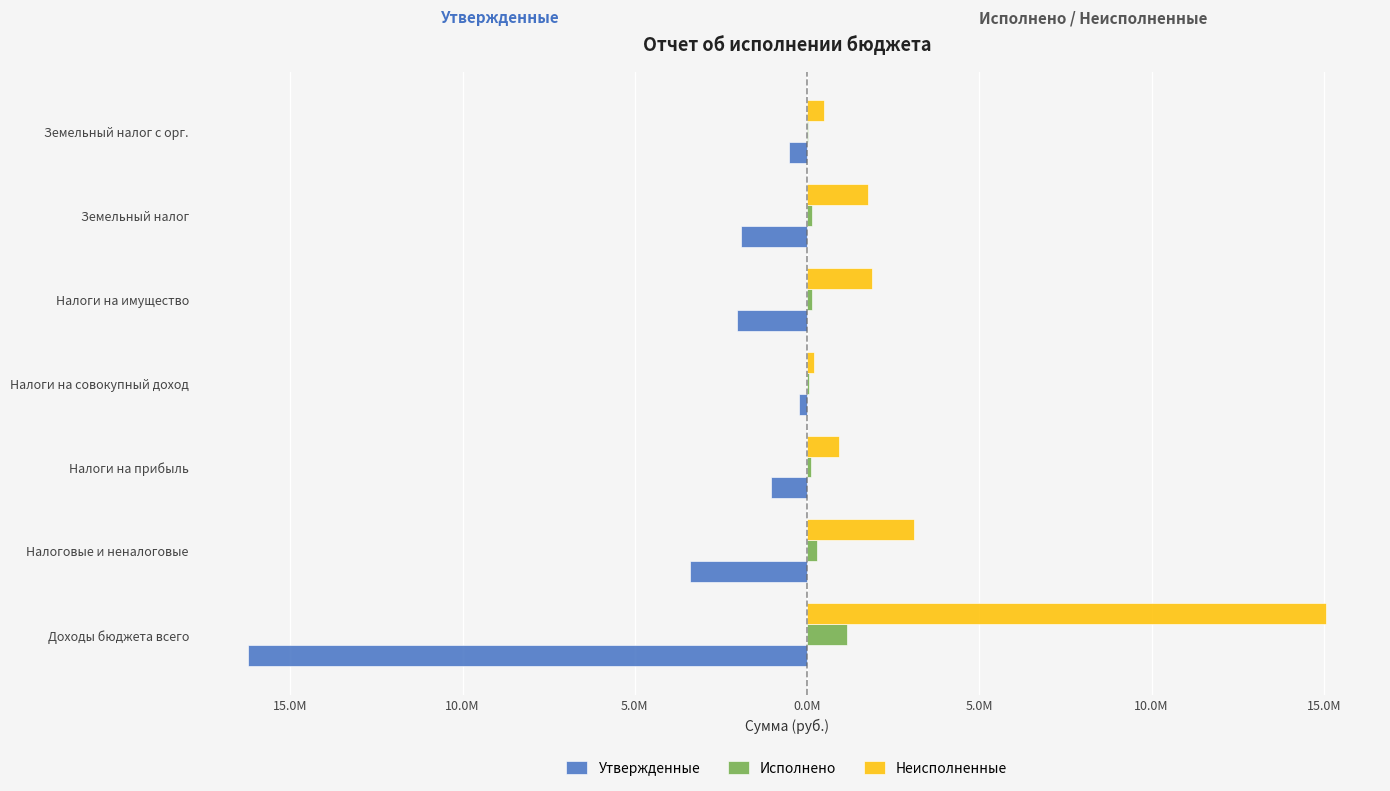

What are all the series names shown in the legend?

Утвержденные, Исполнено, Неисполненные